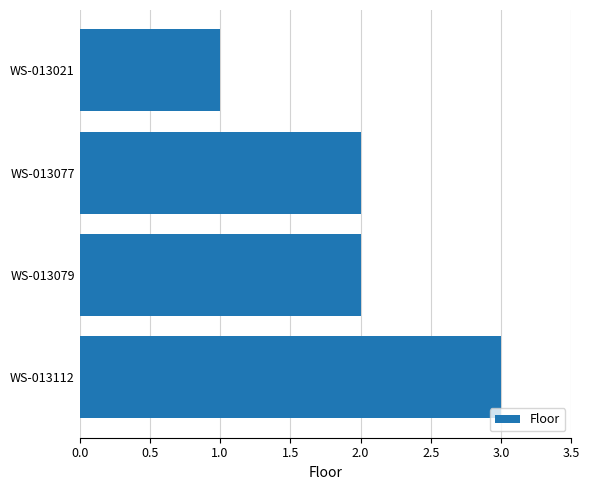

What is the change in value from WS-013079 to WS-013112?

+1